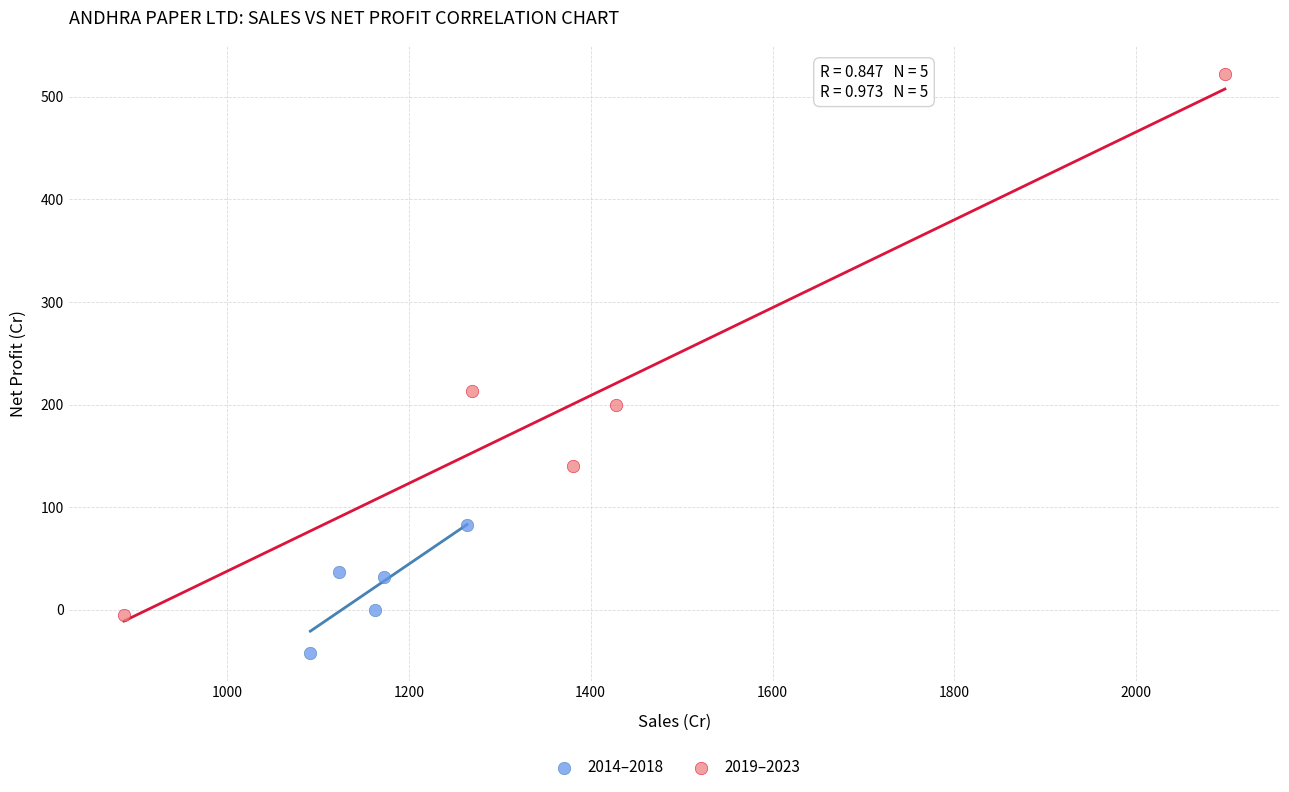

What are all the series names shown in the legend?

2014–2018, 2019–2023